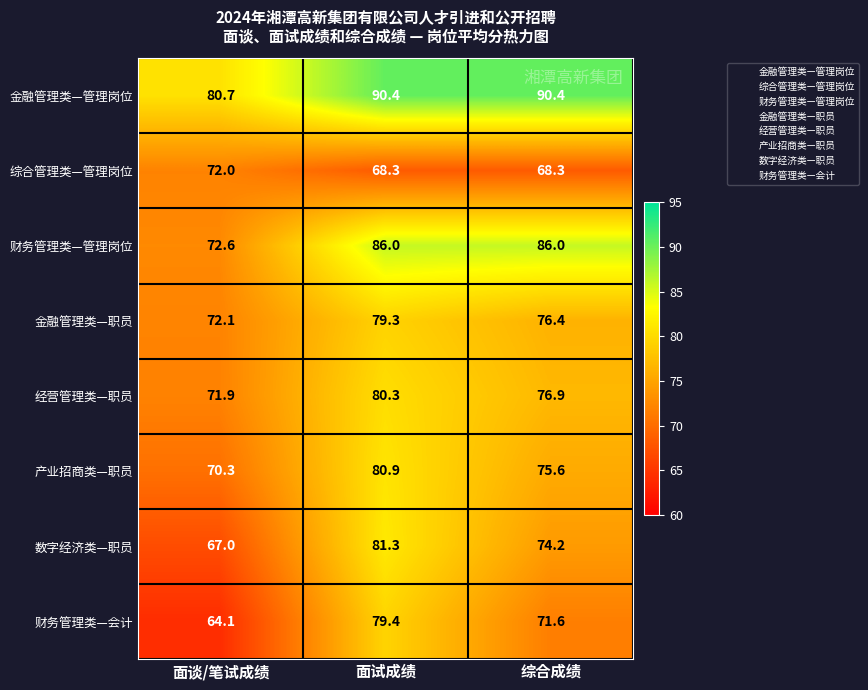

What is the average value of the 财务管理类—管理岗位 series?

81.5